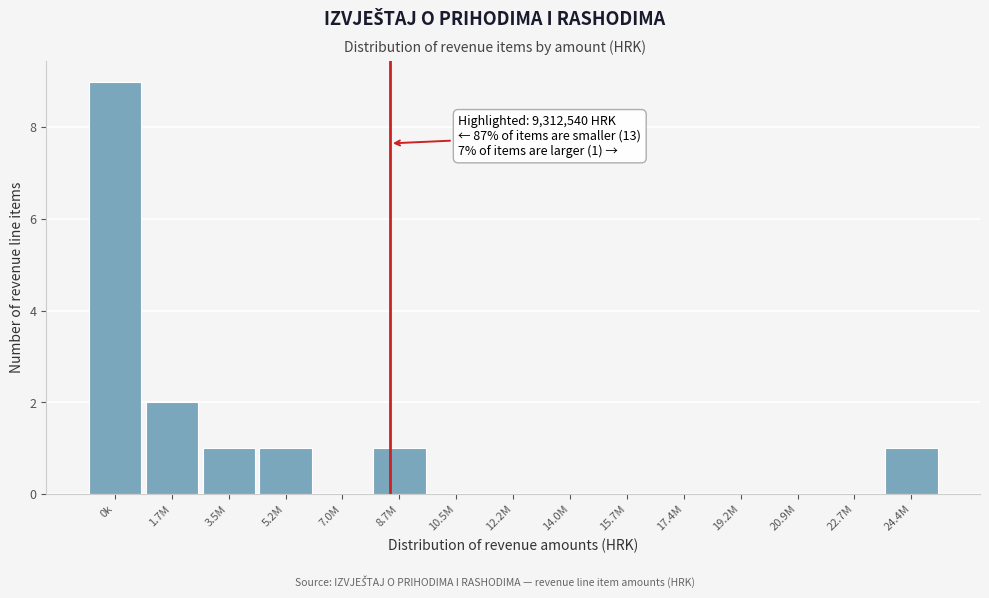

Reading right to left, what are all the values shown in this chart?

24.4M=1	22.7M=0	20.9M=0	19.2M=0	17.4M=0	15.7M=0	14.0M=0	12.2M=0	10.5M=0	8.7M=1	7.0M=0	5.2M=1	3.5M=1	1.7M=2	0k=9